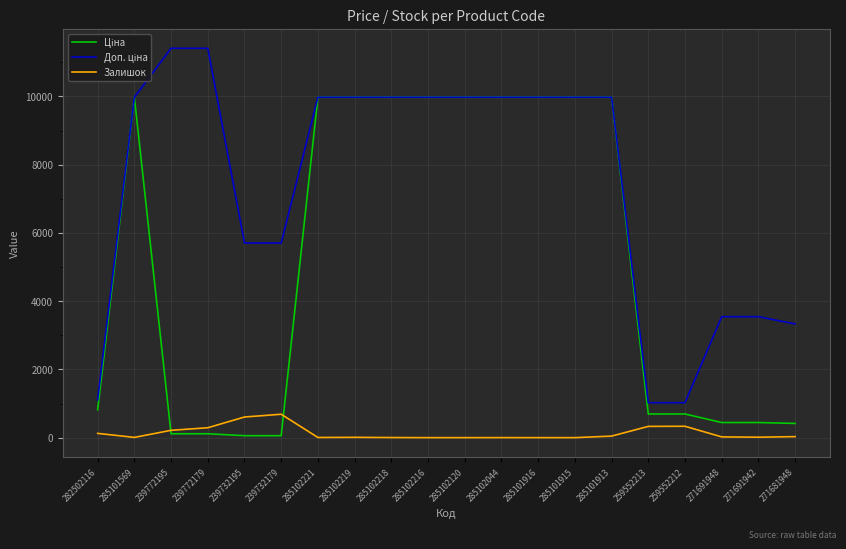

What is the maximum value shown in the chart?

11410.0